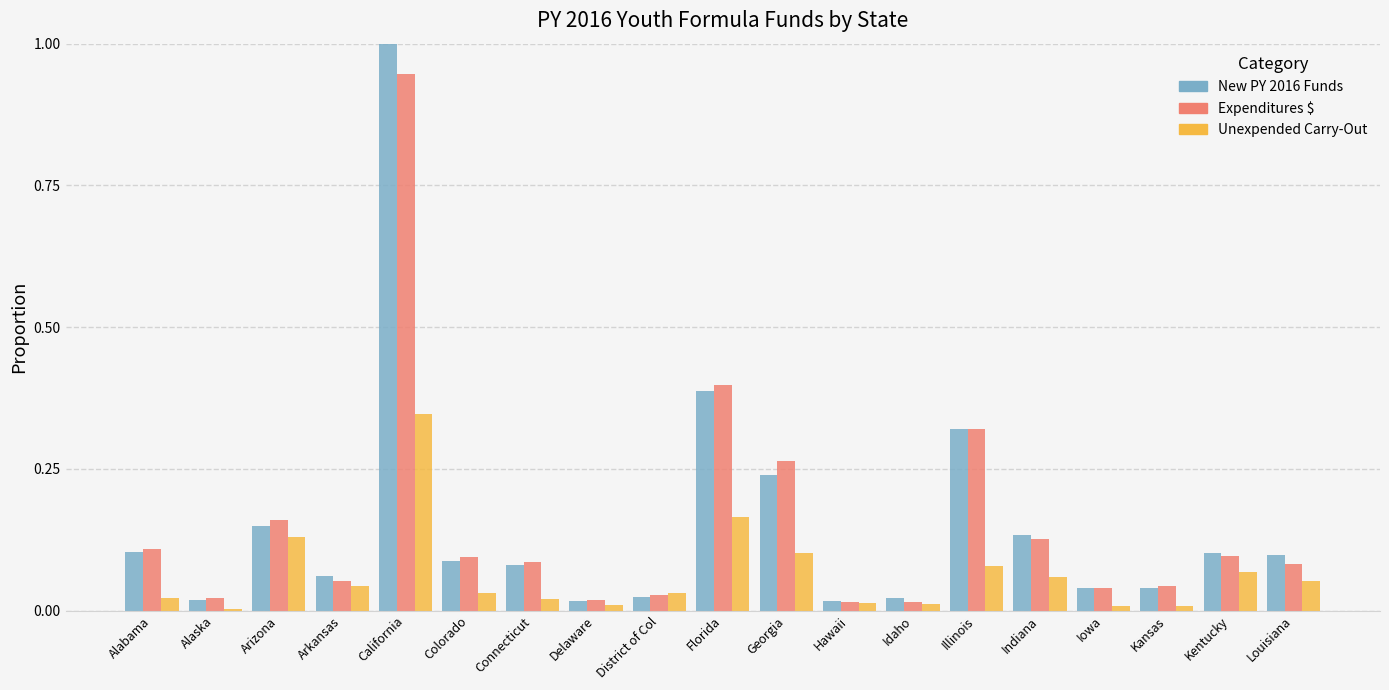

Is it true that Unexpended Carry-Out equals 0.0 at Iowa?

True